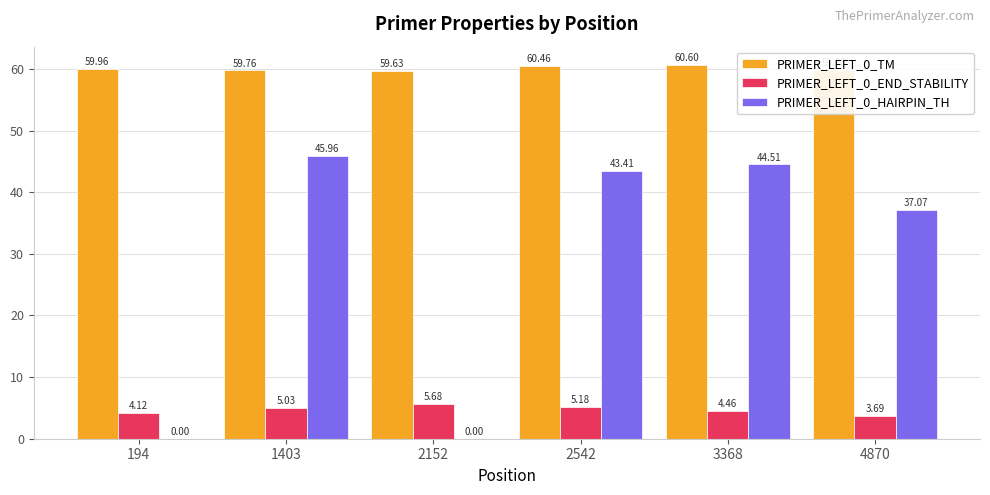

What is the spread (max minus min) of values at 1403?

54.7